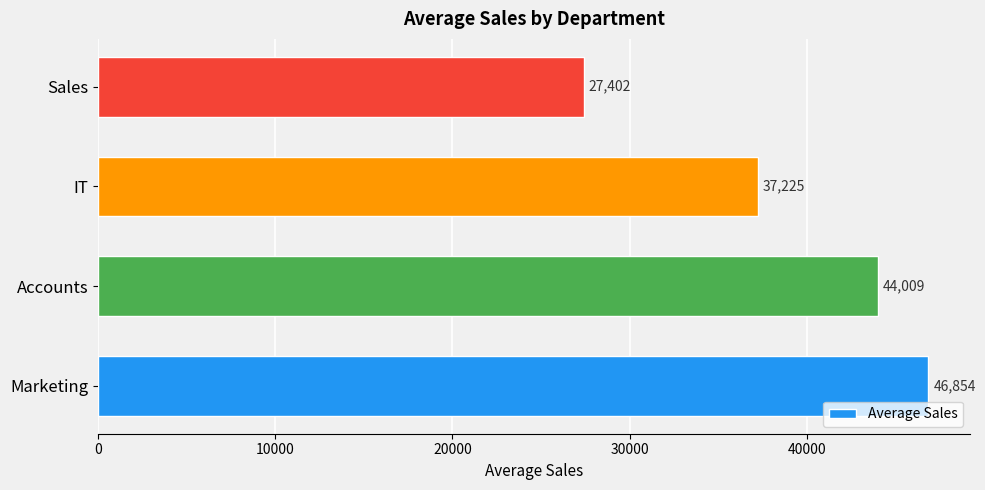

What is the greatest value displayed?

46854.3